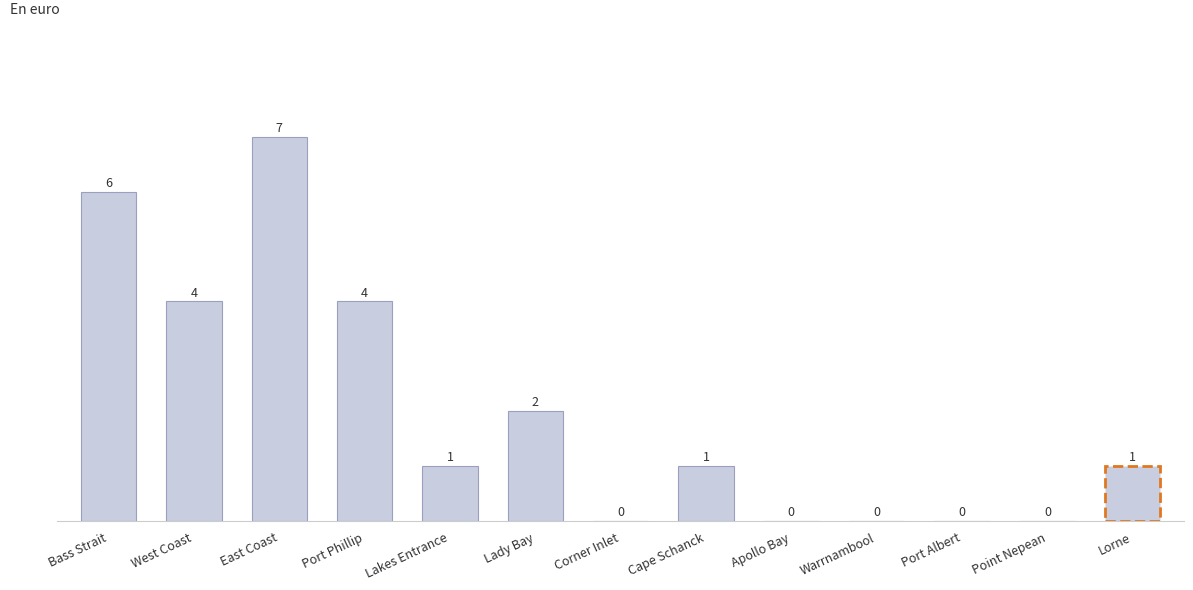

At which label does the data first exceed 1?

Bass Strait